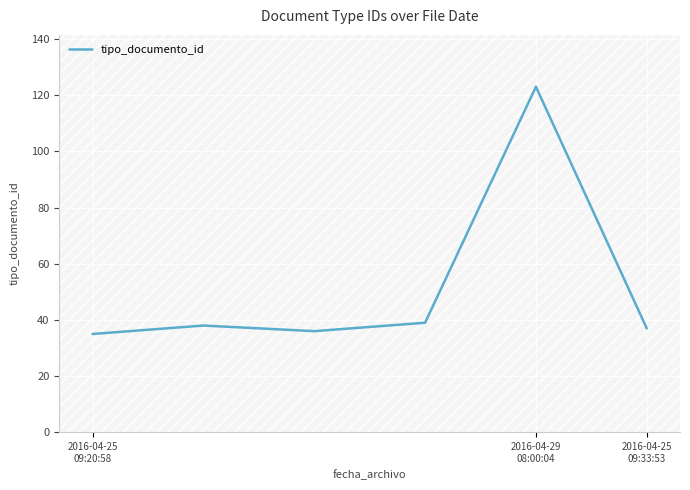

What is the sum of all values?

308